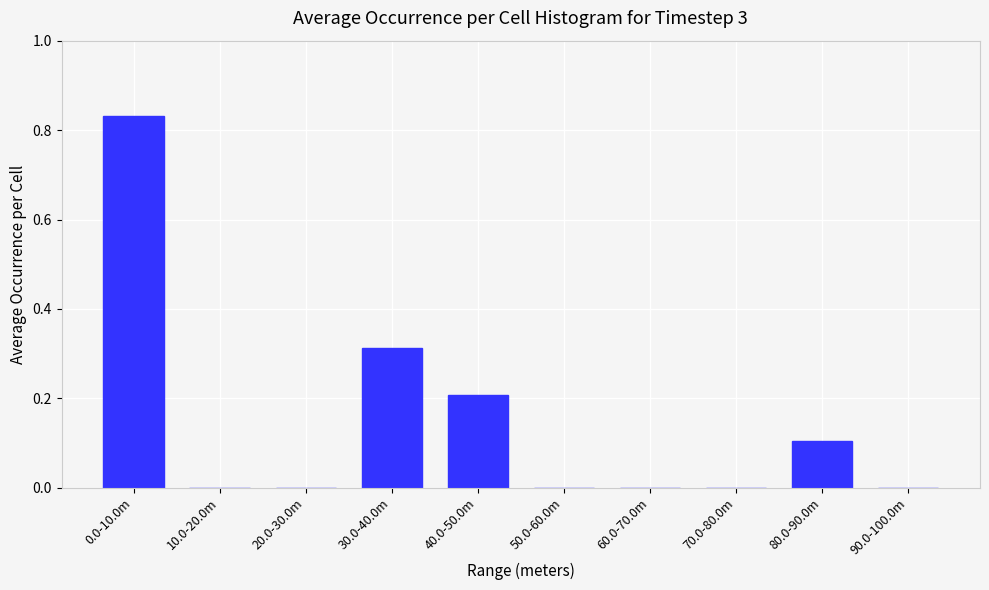

Is it true that the value at 20.0-30.0m is -0.3?

False